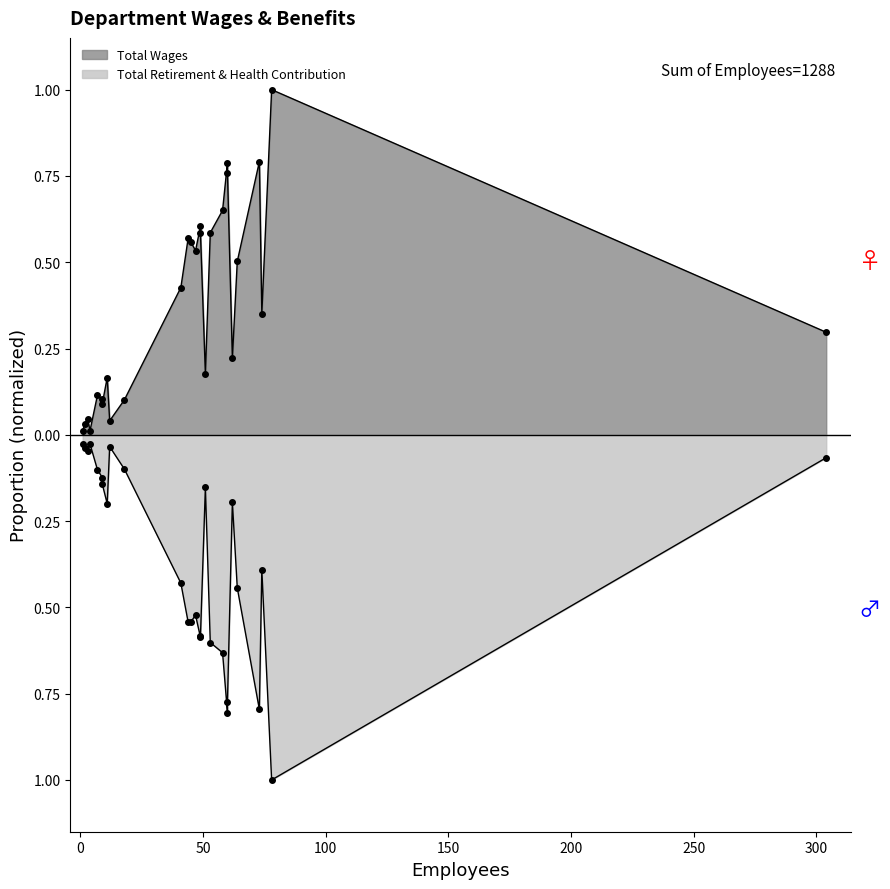

Which series has the largest range (max minus min)?

Total Wages